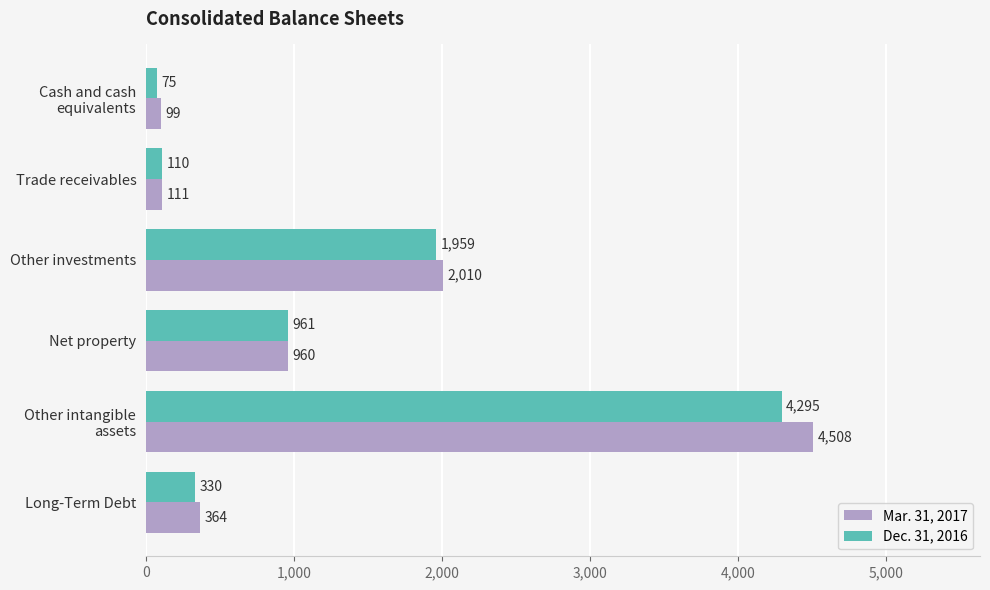

What is the approximate value of Mar. 31, 2017 at Trade receivables, to the nearest 10?

110